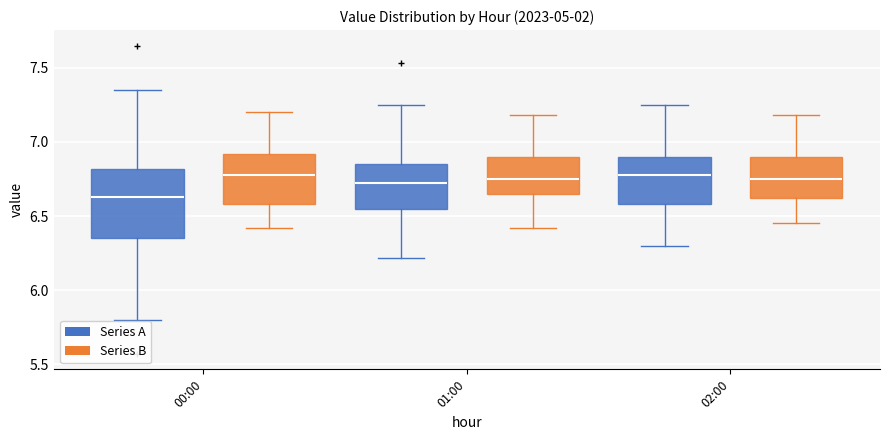

Reading left to right, transcribe this box plot: for each box, give where its median line is, the range the box spans, and where its two whiskers end, as read against the y-axis. The values are not printed on the chart, so give them approximately, as read against the axis.

00:00 (Series A): median 6.65, box 6.35 to 6.80, whiskers 5.80 to 7.35
00:00 (Series B): median 6.80, box 6.60 to 6.90, whiskers 6.40 to 7.20
01:00 (Series A): median 6.70, box 6.55 to 6.85, whiskers 6.20 to 7.25
01:00 (Series B): median 6.75, box 6.65 to 6.90, whiskers 6.40 to 7.20
02:00 (Series A): median 6.80, box 6.60 to 6.90, whiskers 6.30 to 7.25
02:00 (Series B): median 6.75, box 6.60 to 6.90, whiskers 6.45 to 7.20